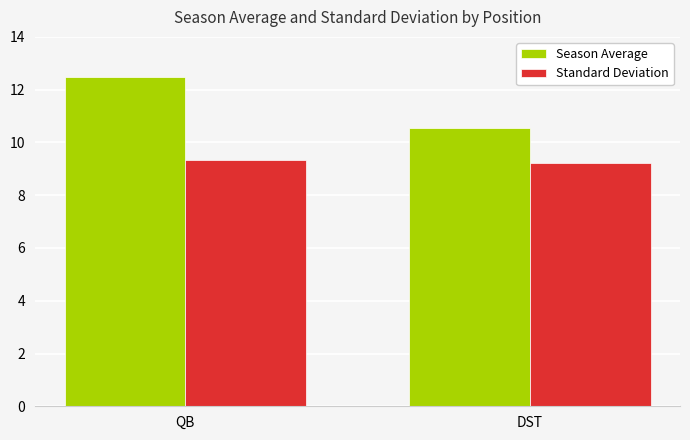

What is the label of the 2nd bar from the right?

QB